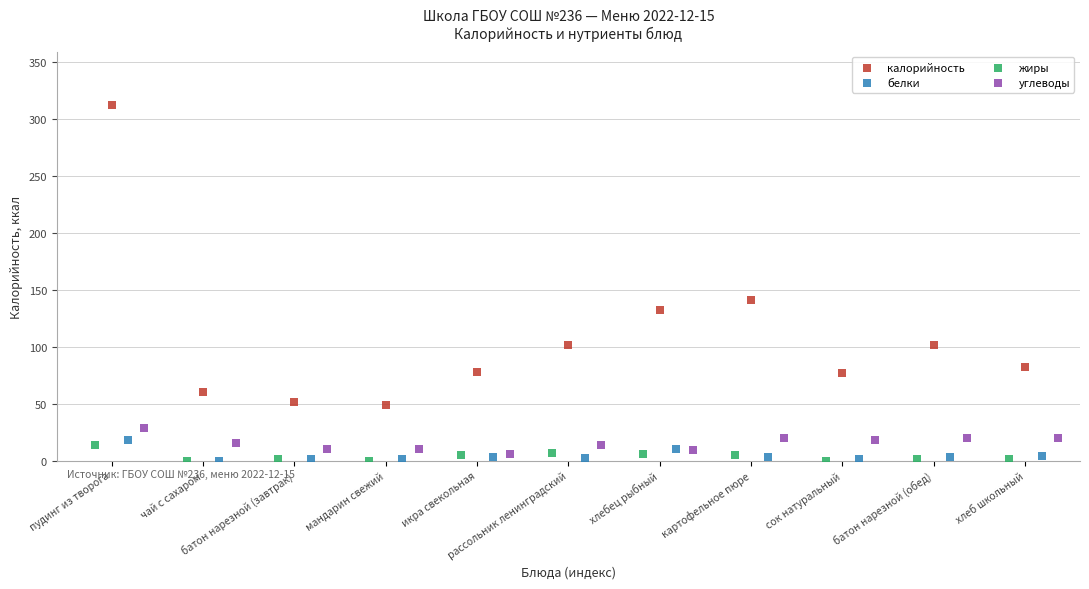

Which series reaches the maximum Y coordinate?

калорийность